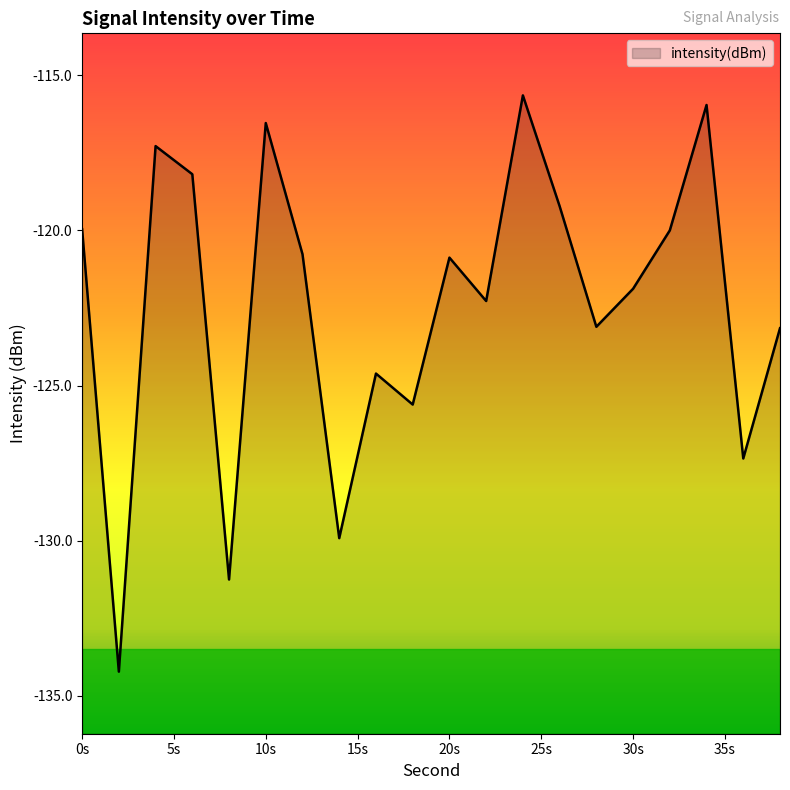

The value at 10s is -205.8. True or false?

False